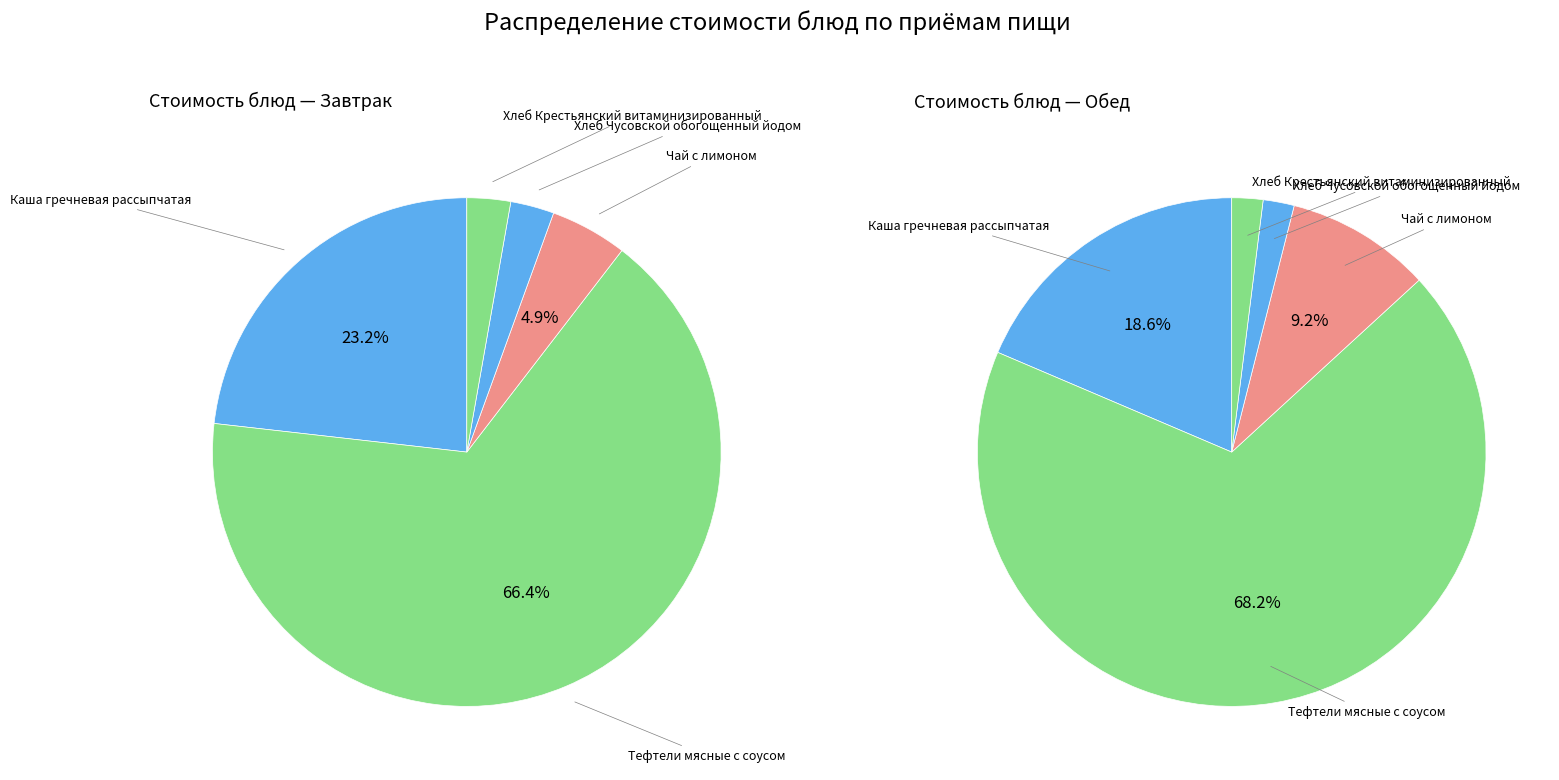

How many segments does this pie chart have?

5